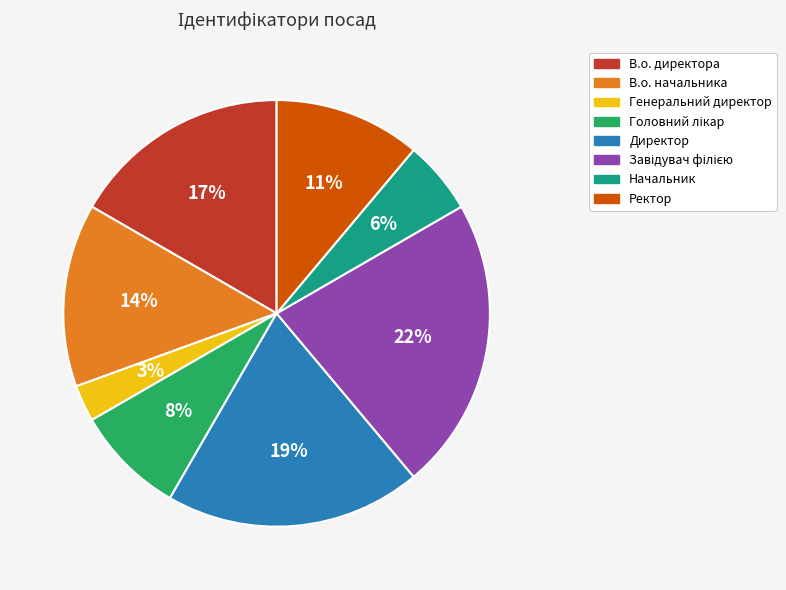

What is the smallest slice in the pie chart?

Генеральний директор